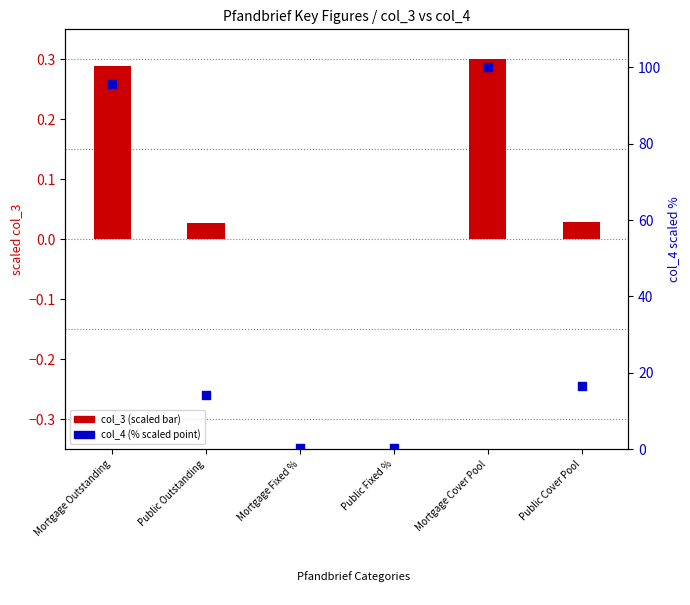

What are all the series names shown in the legend?

col_3 (scaled), col_4 (% scaled)